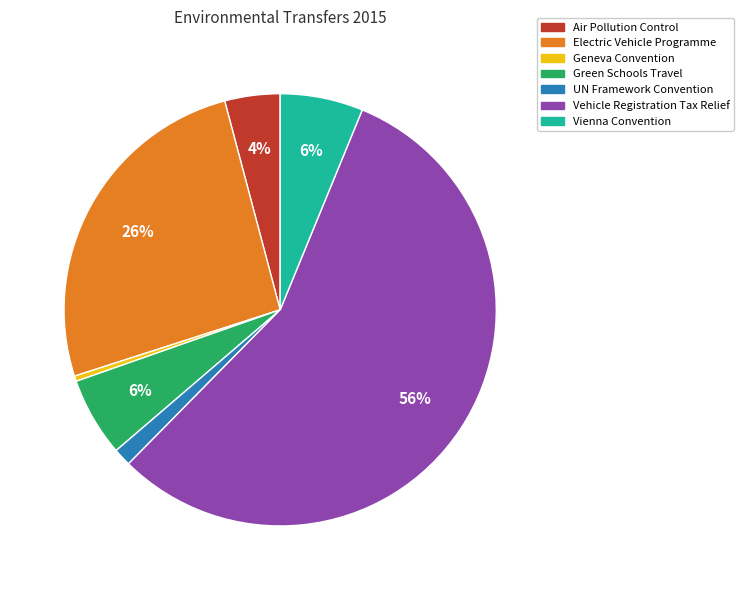

Which slice represents more than half of the pie?

Vehicle Registration Tax Relief